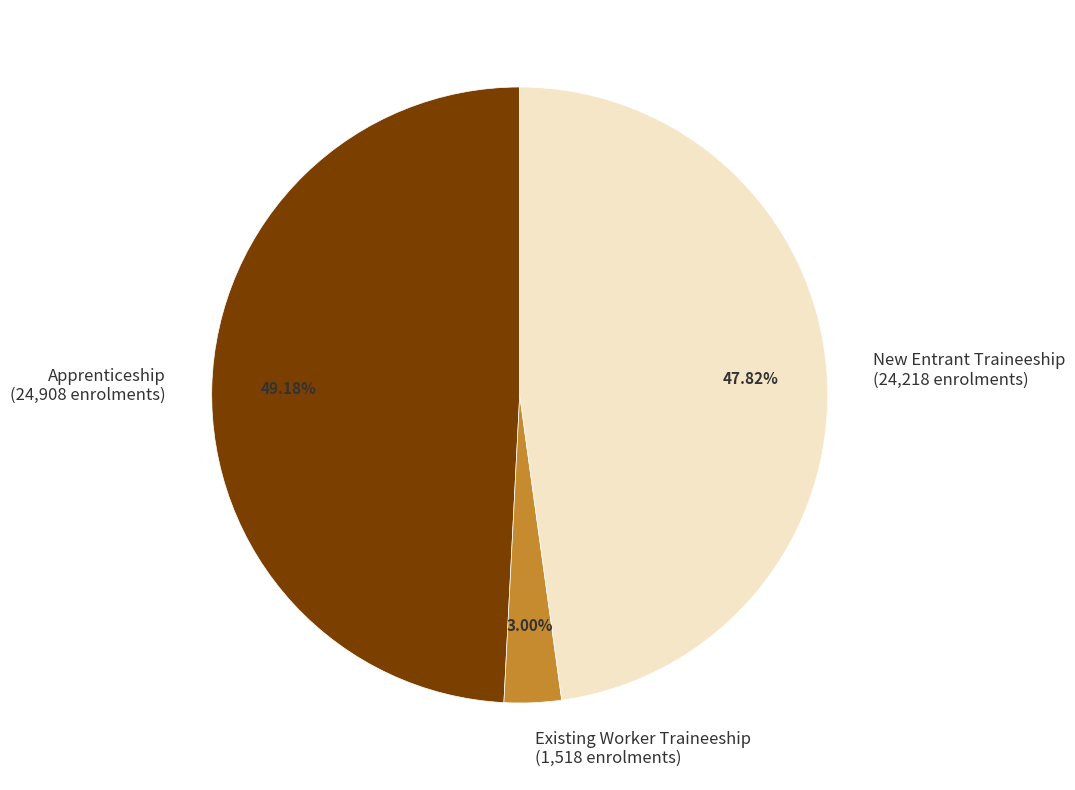

How much of the chart is everything except New Entrant Traineeship?

52.2%